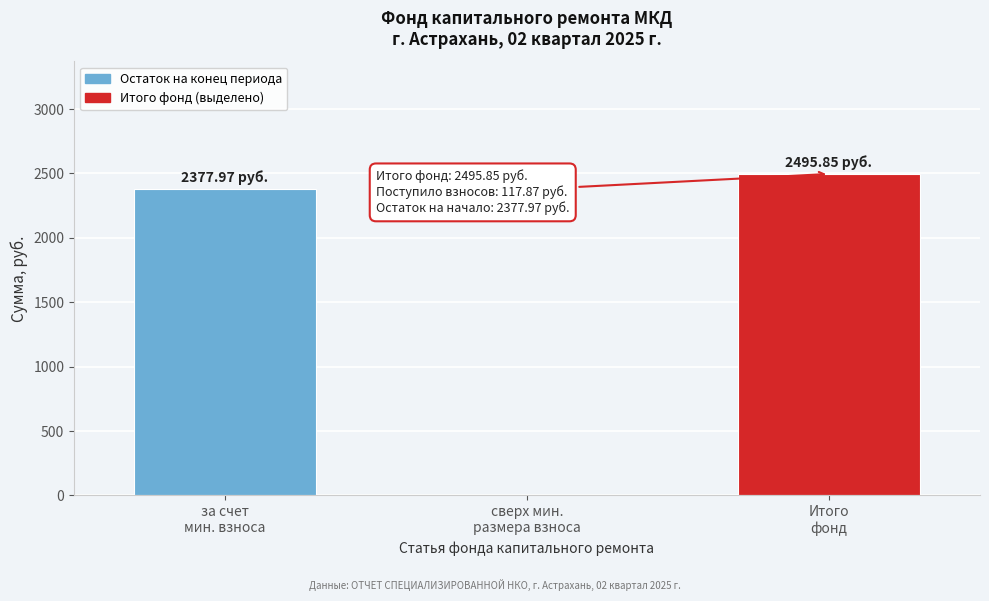

What is the sum of all values?

4873.8